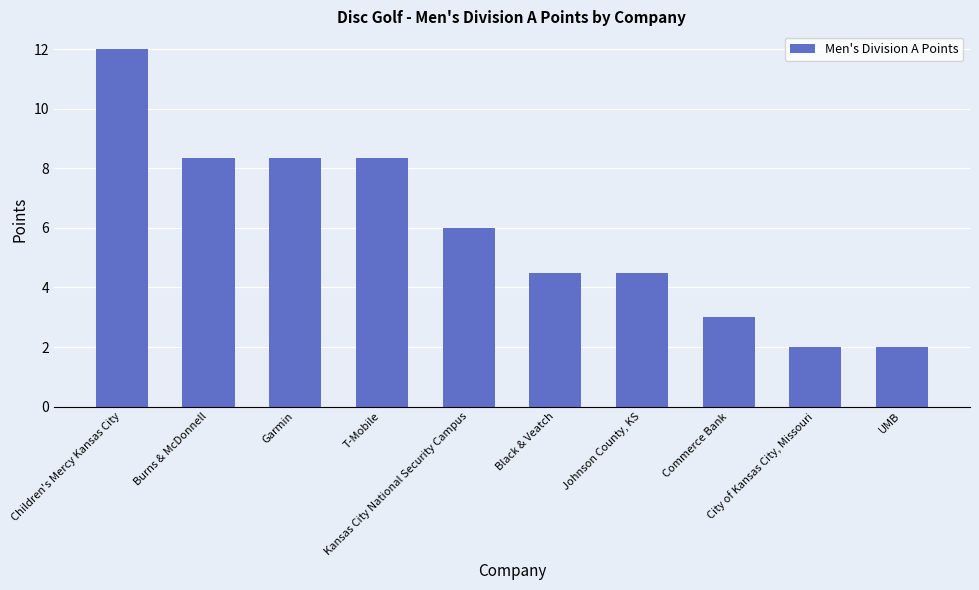

Which label corresponds to the largest value in the chart?

Children's Mercy Kansas City